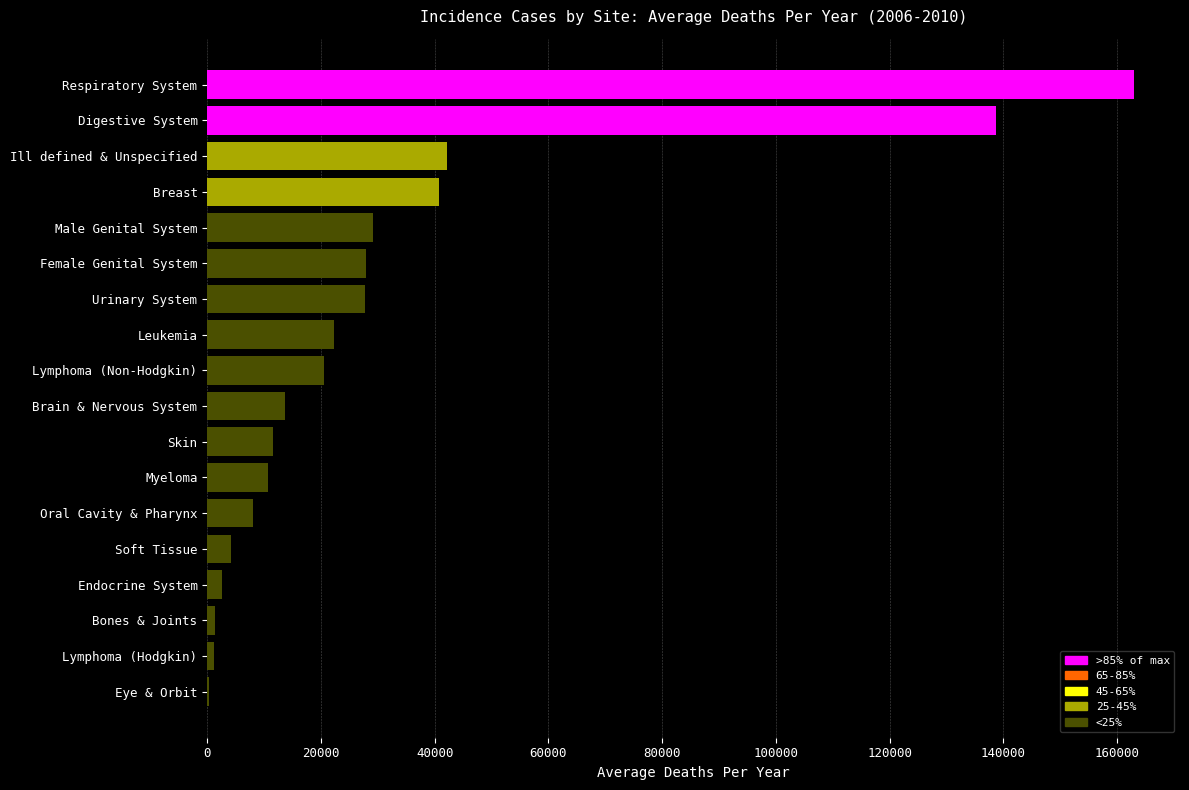

What is the sum of the values at Urinary System and Male Genital System?

56836